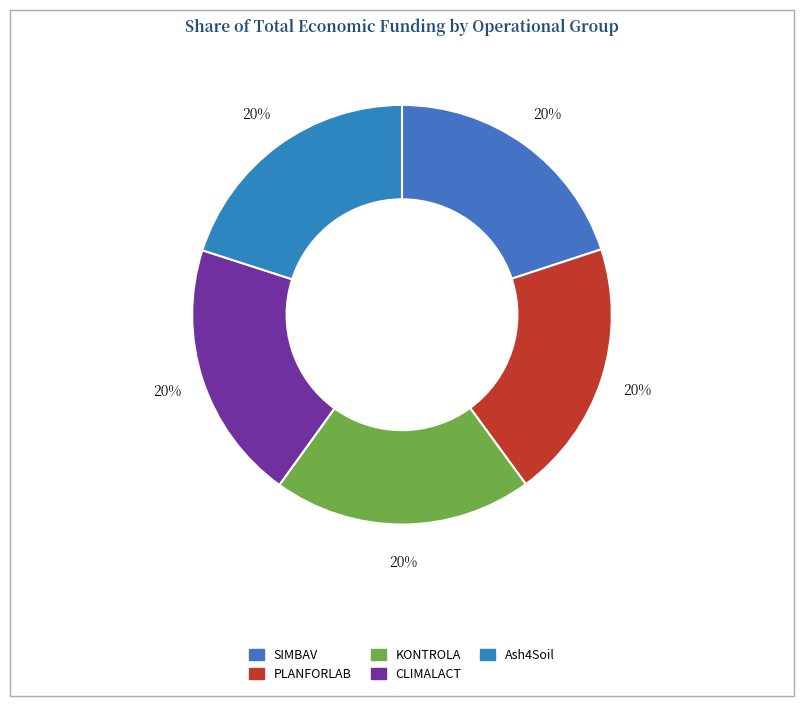

How many slices are in this pie chart?

5